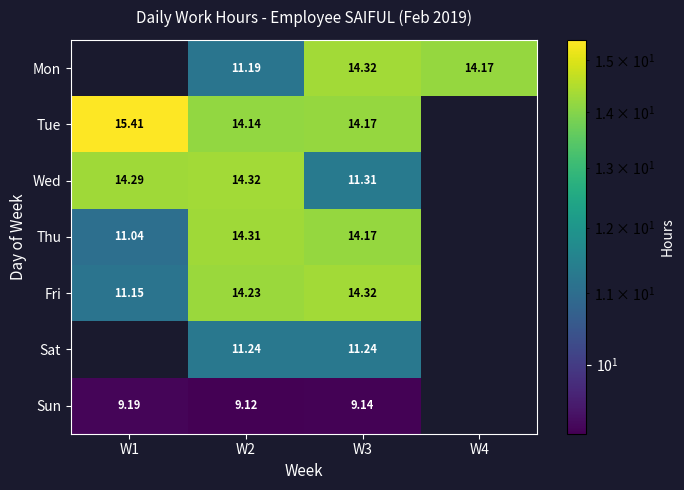

What is the minimum value shown in the chart?

9.1